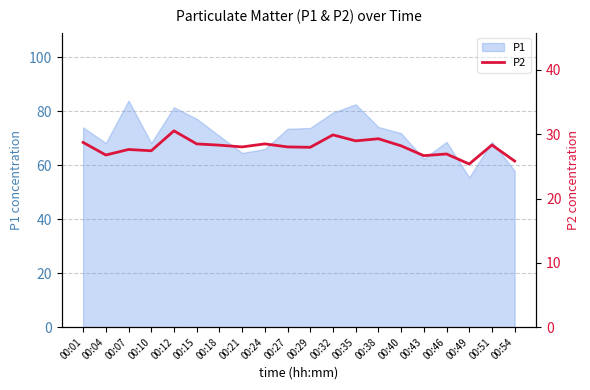

Is it true that P1 equals 99.6 at 00:18?

False